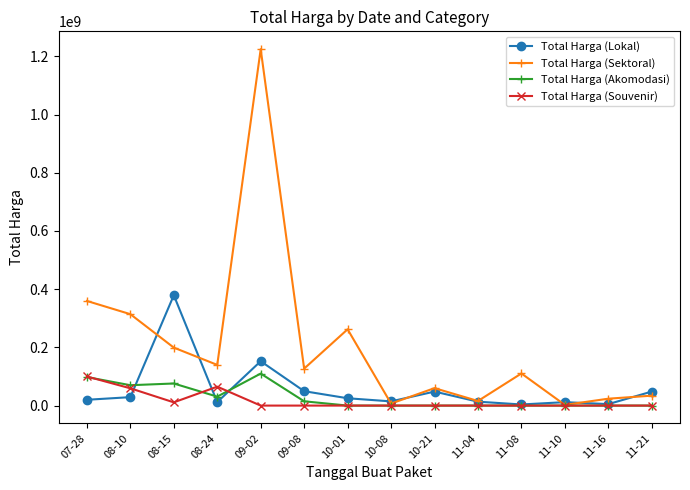

What is the difference between the highest and lowest values at 10-08?

14400000